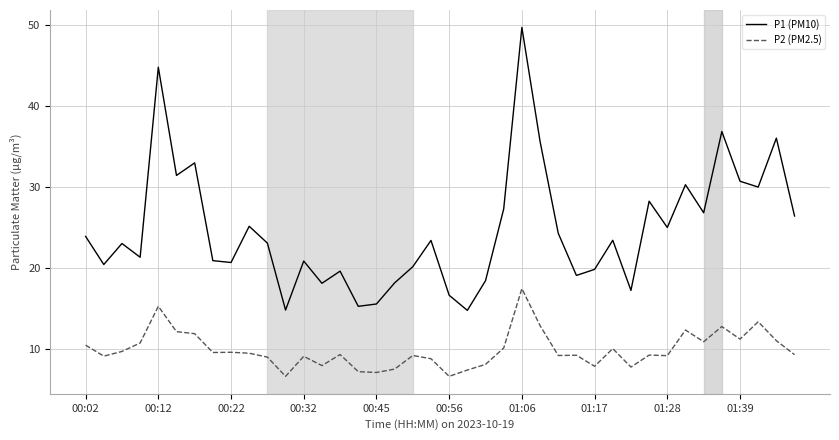

True or false: P2 (PM2.5) and P1 (PM10) cross at least once.

False